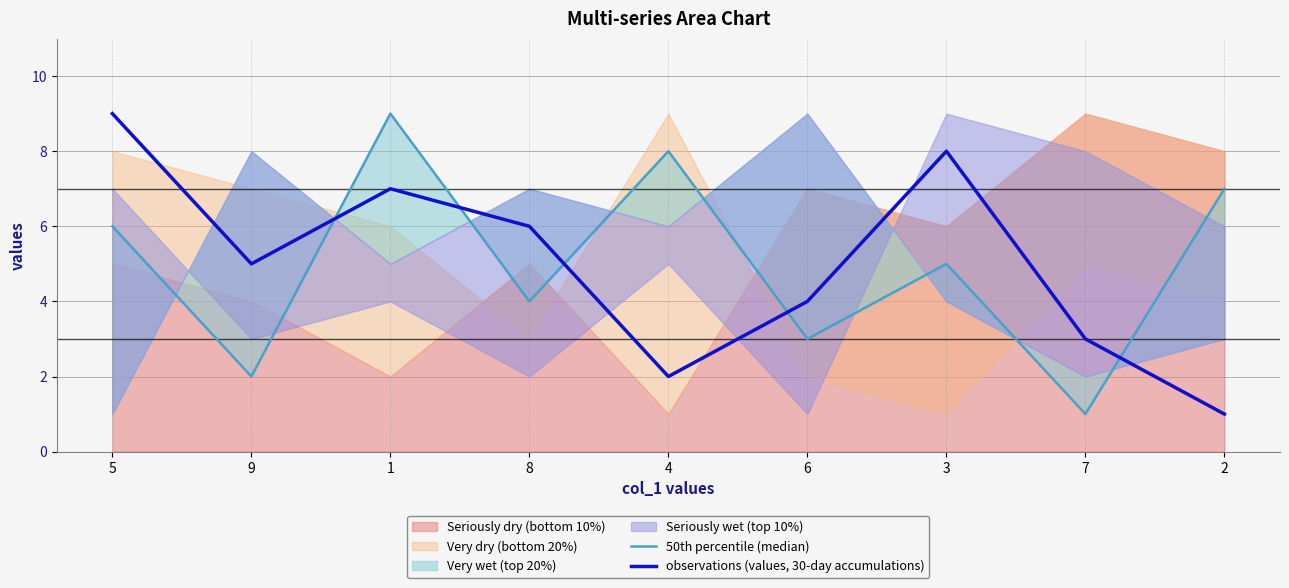

The observations (values, 30-day accumulations) series shows 7 at 1. True or false?

True